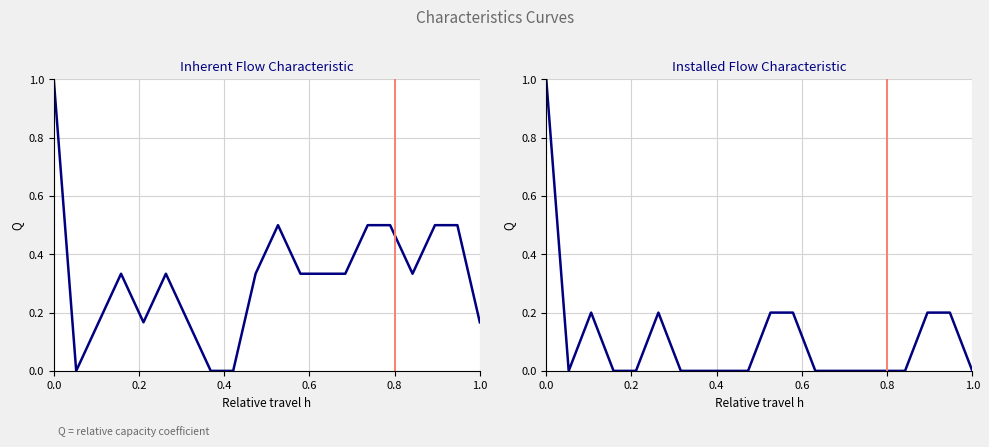

How many Skor Kemungkinan values are between 0 and 1?

20